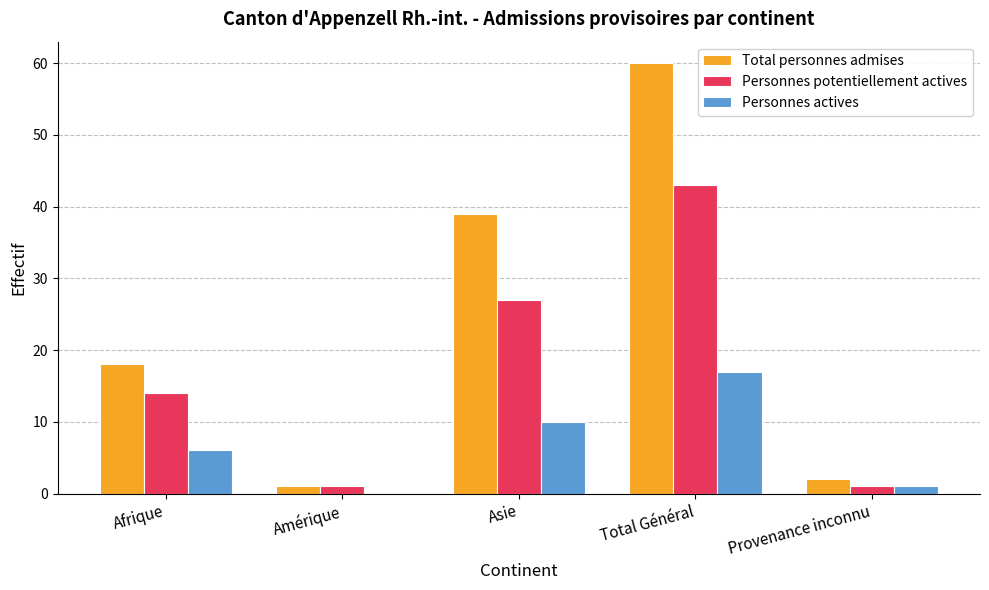

At which category is the sum across all series the highest?

Total Général